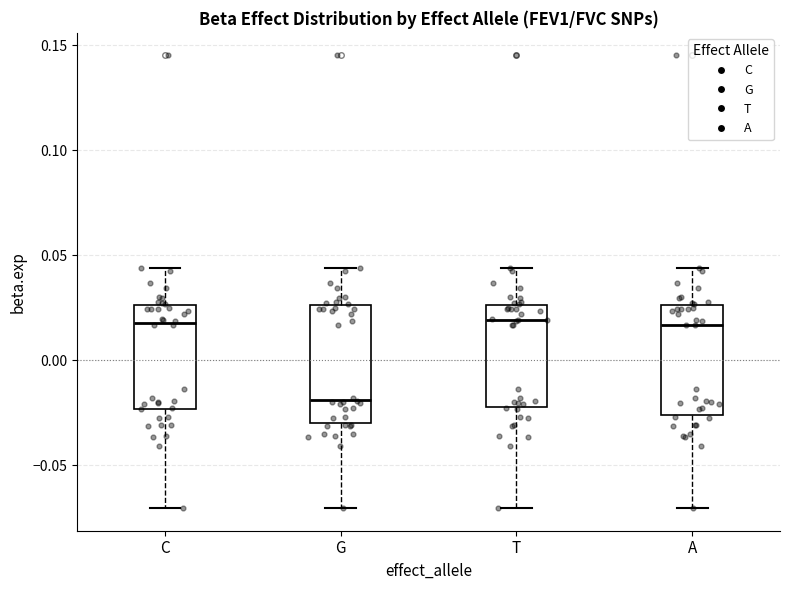

Where is the upper edge of the box for C on the y-axis? The values are not printed on the chart, so give them approximately, as read against the axis.

0.025